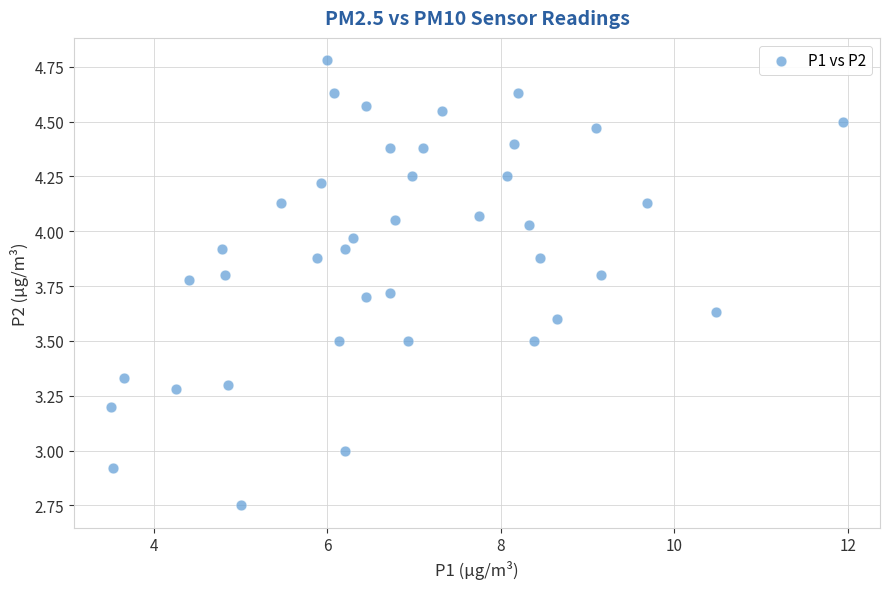

What is the range of Y values (max minus min)?

2.0